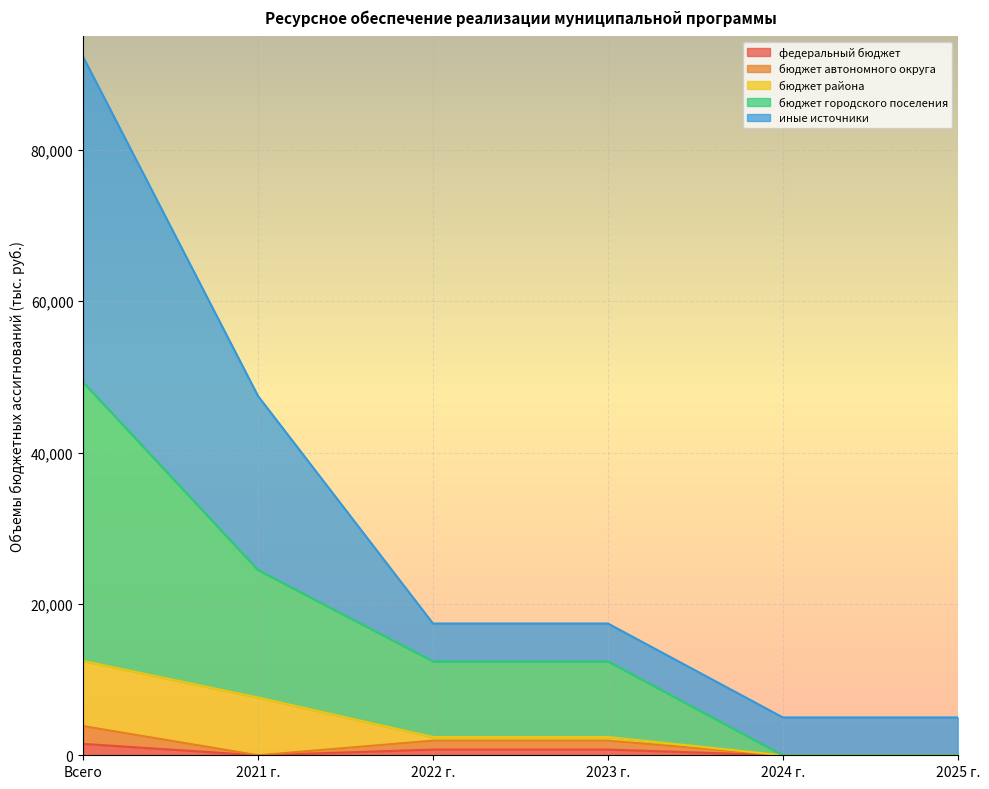

At which category is the sum across all series the highest?

Всего